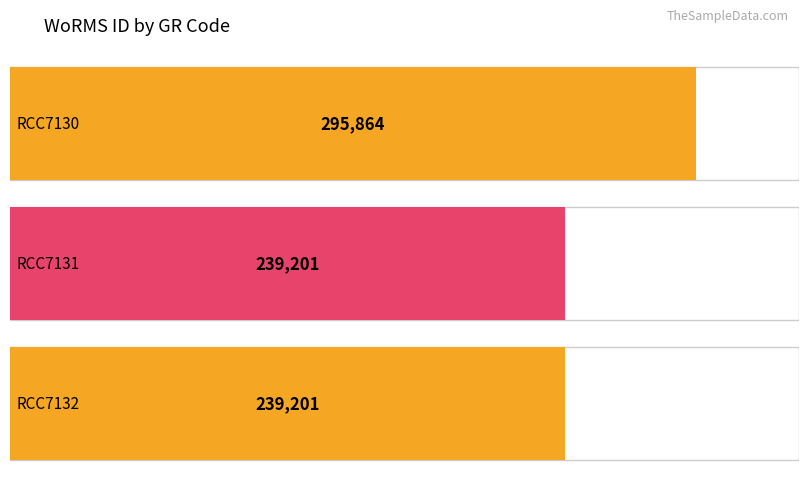

List the labels in order of value, largest first.

RCC7130, RCC7131, RCC7132